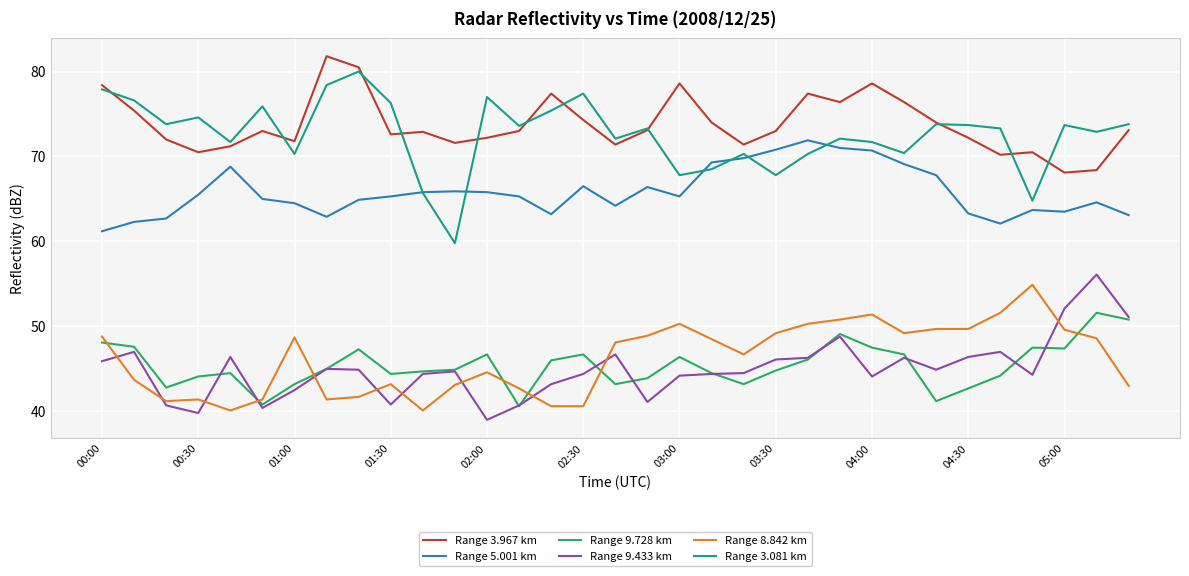

What is the maximum value for Range 9.433 km?

56.1